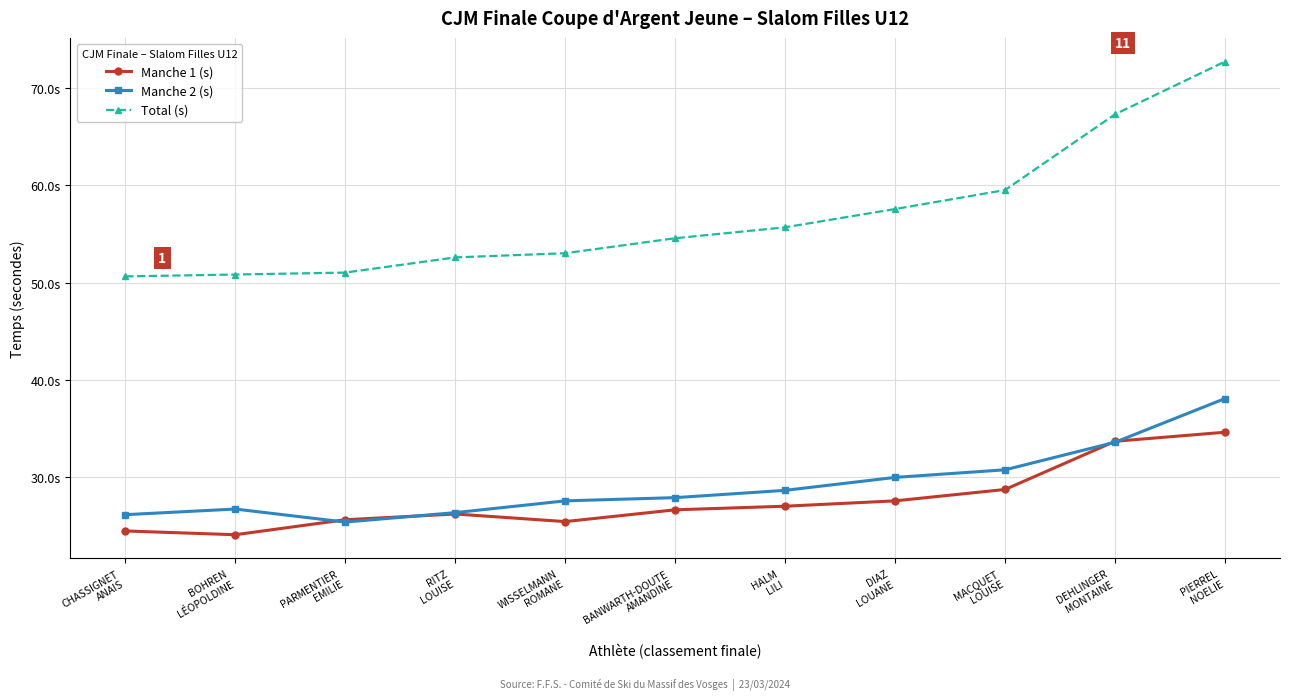

Is this an area chart (filled region under the line)?

No